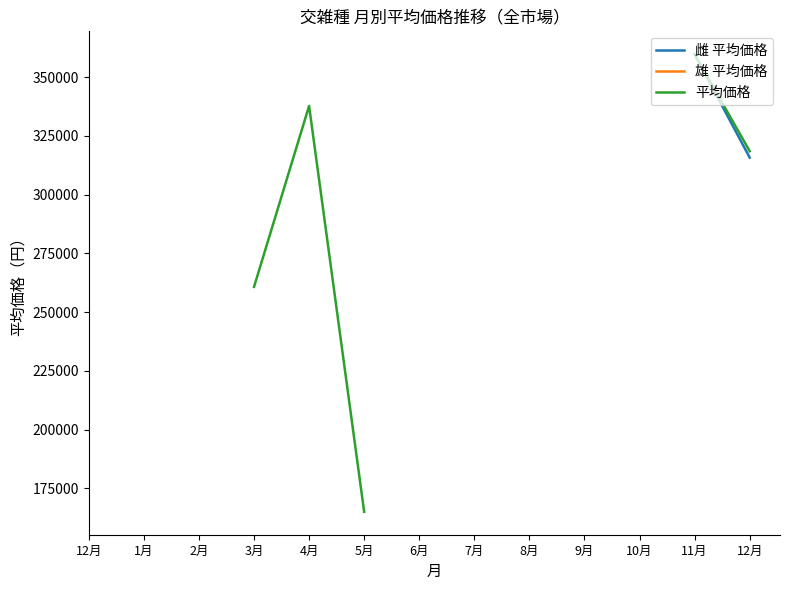

True or false: 平均価格 has more than 1 points higher than both neighbors.

False